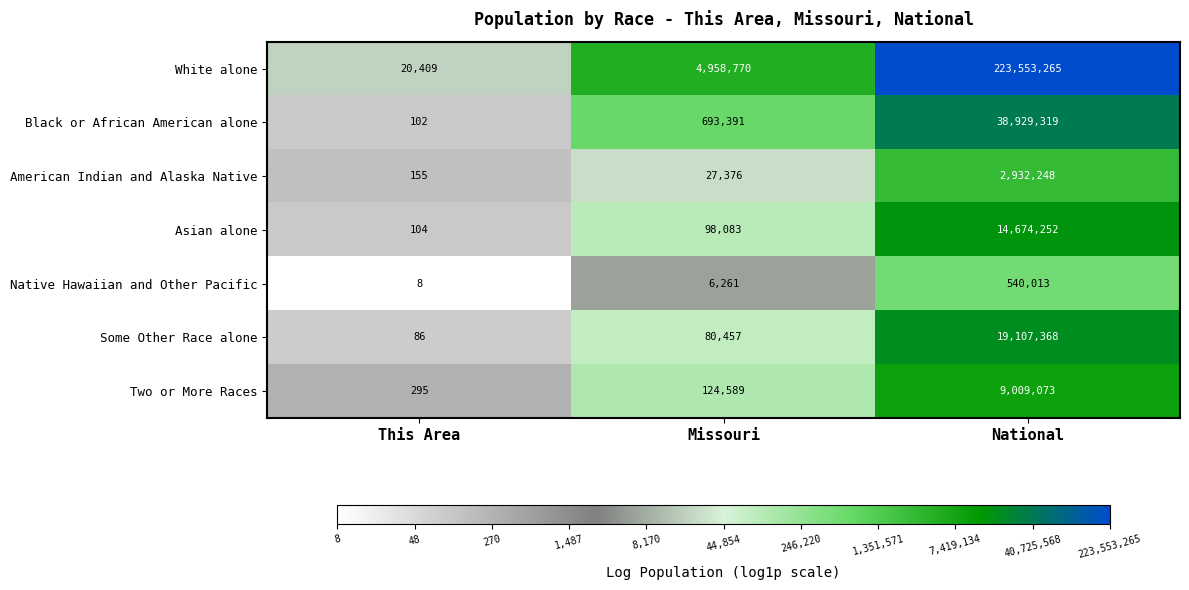

What is the lowest value of the White alone series?

20409